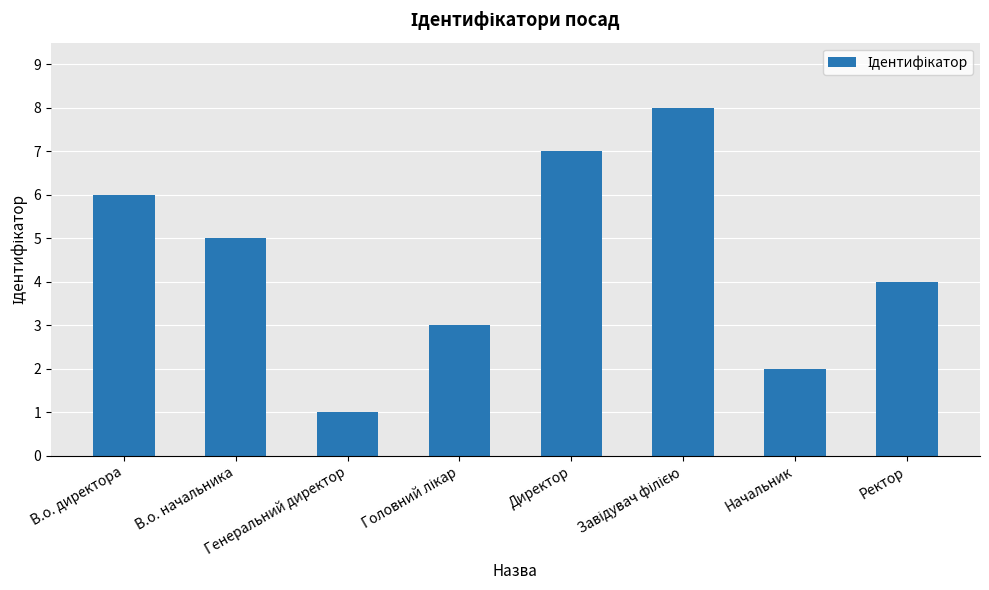

What is the greatest value displayed?

8